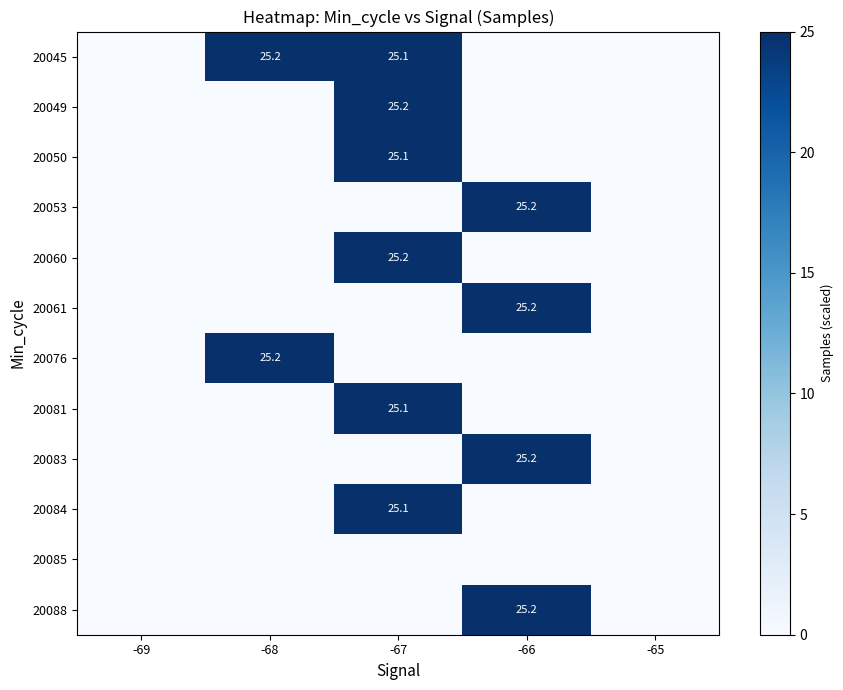

Between -67 and -66, which is larger?

-67